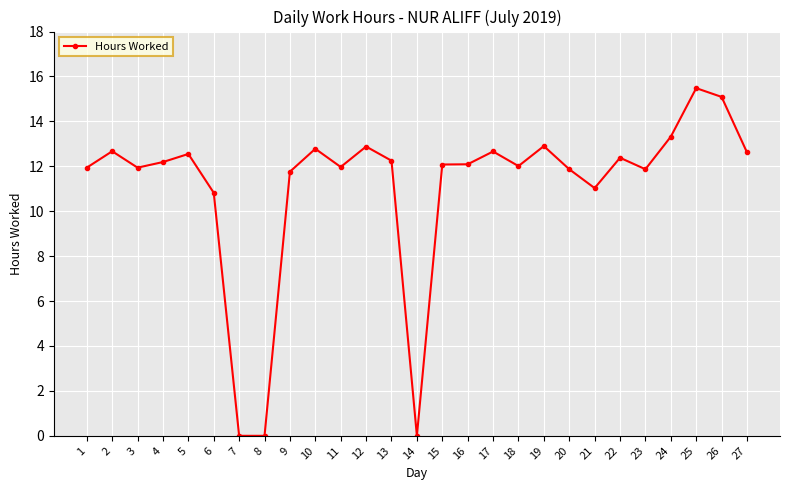

How many data points does each series have?

27